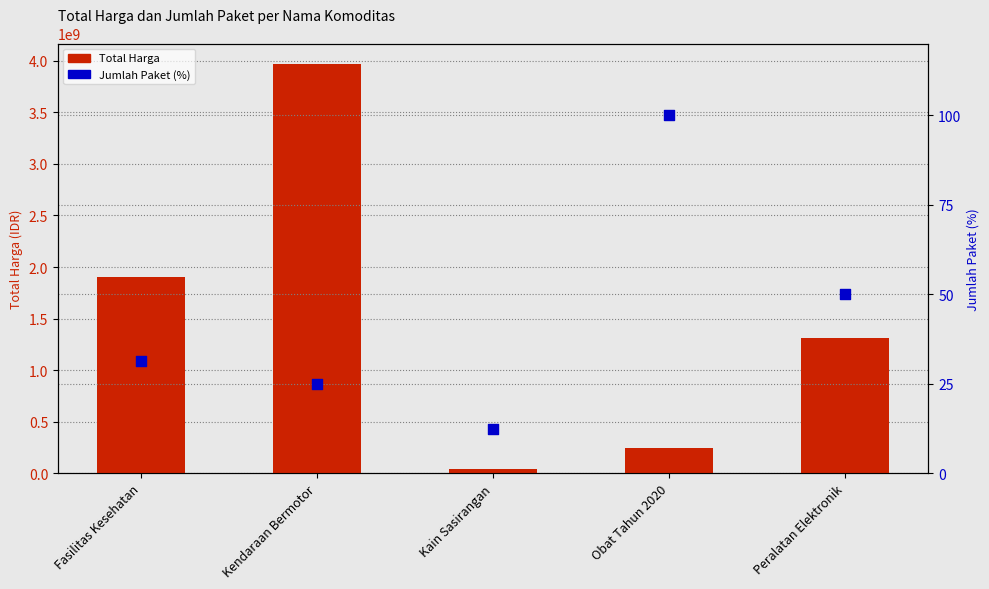

Which series reaches the maximum Y coordinate?

Total Harga